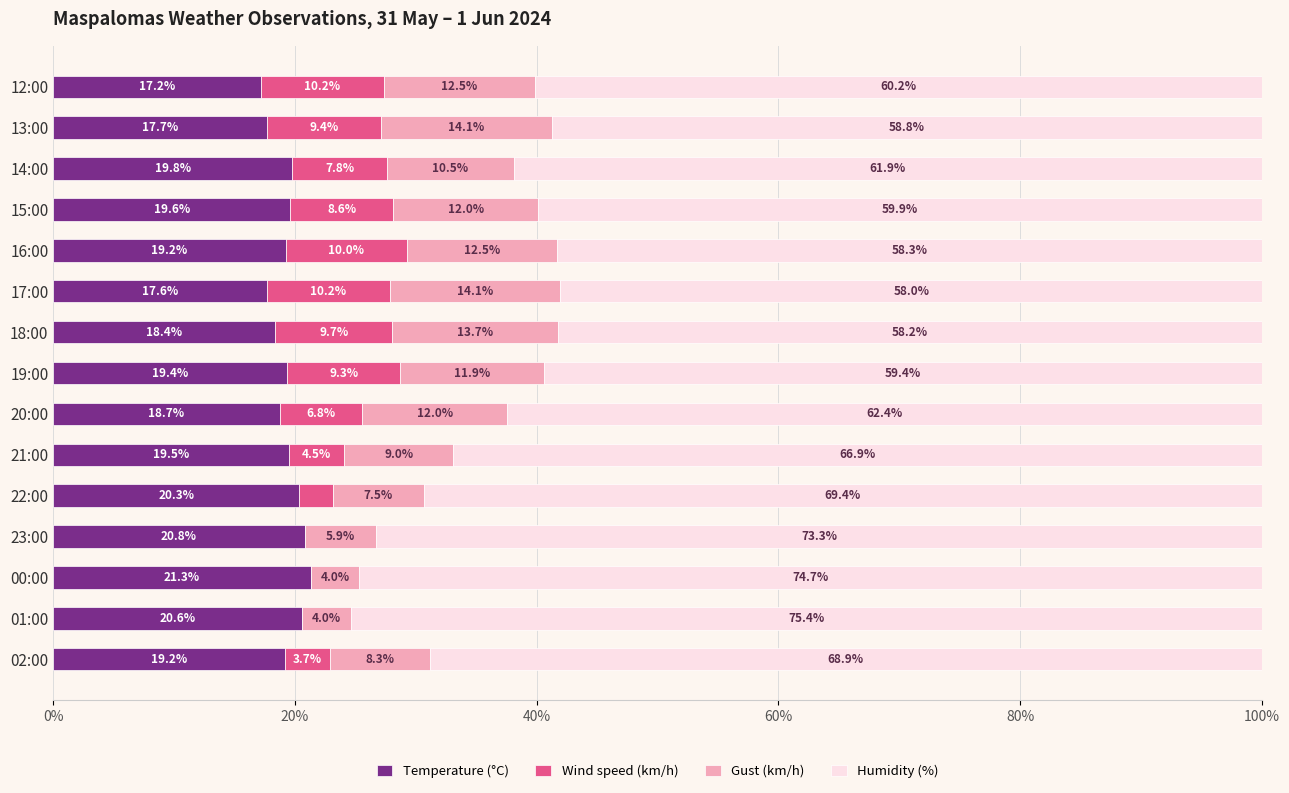

What is the total value across all series at 19:00?

100.0